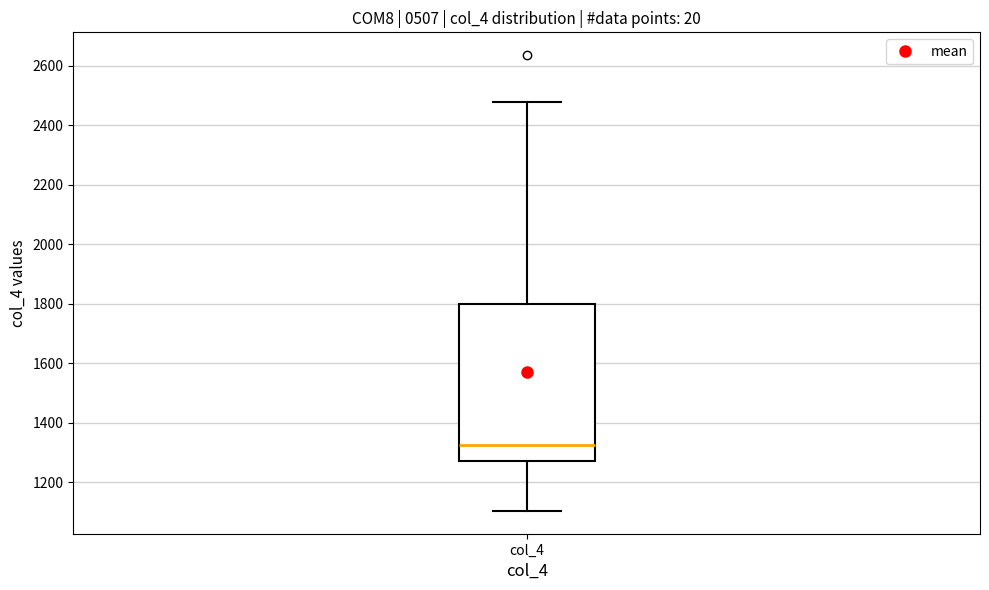

Where is the upper edge of the box for col_4 on the y-axis? The values are not printed on the chart, so give them approximately, as read against the axis.

1800